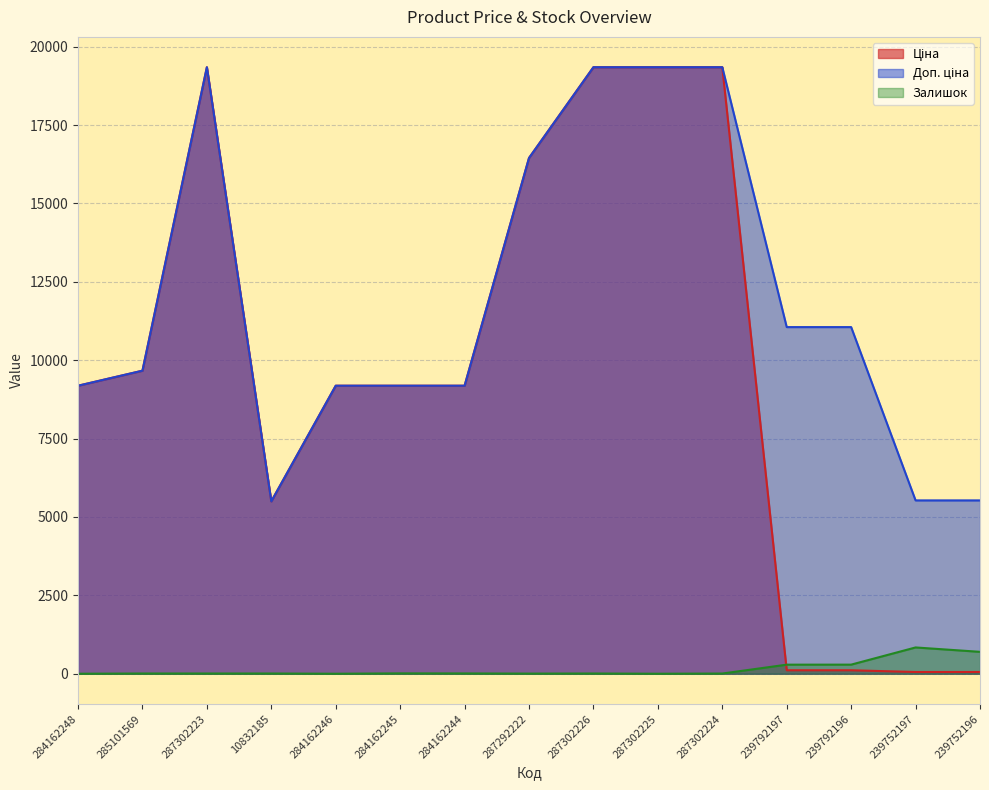

Which series changed the most between 287302223 and 10832185?

Ціна